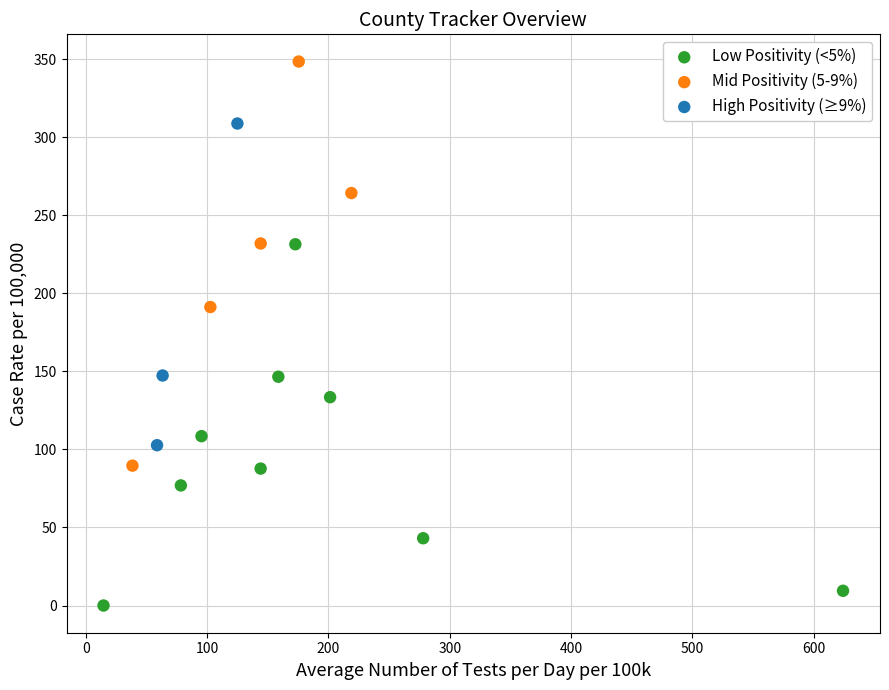

Which series reaches the maximum Y coordinate?

Mid Positivity (5-9%)